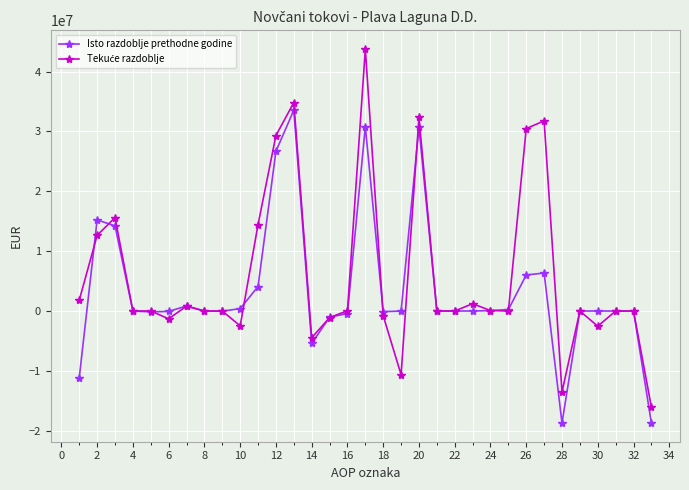

True or false: Isto razdoblje prethodne godine has more than 2 points higher than both neighbors.

True